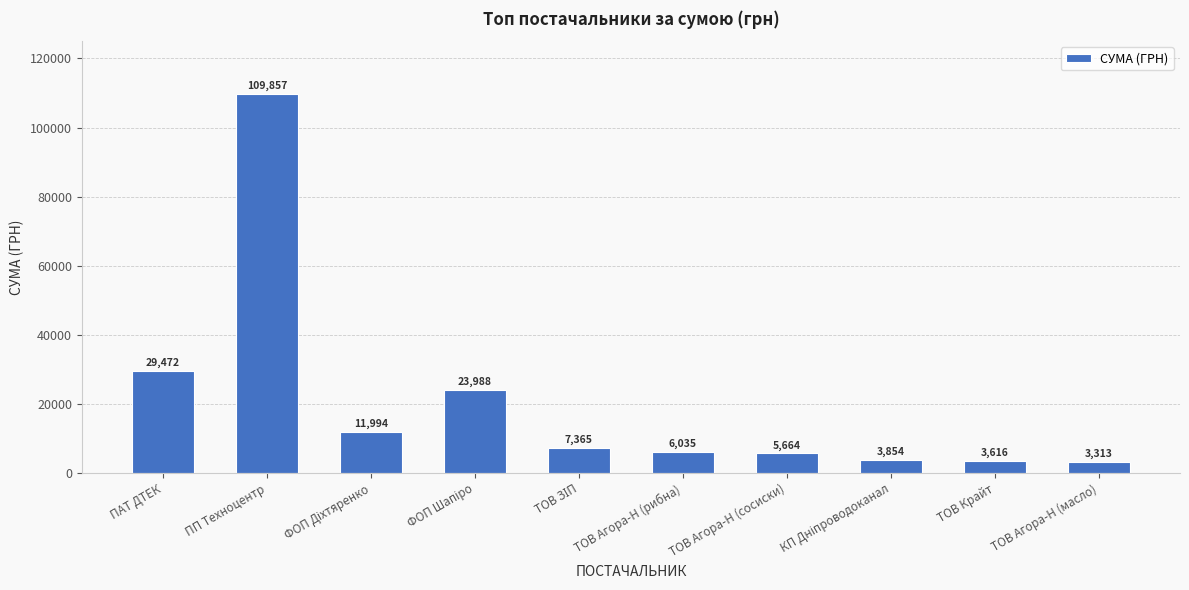

What is the change in value from ТОВ Агора-Н (сосиски) to ТОВ Крайт?

-2048.0